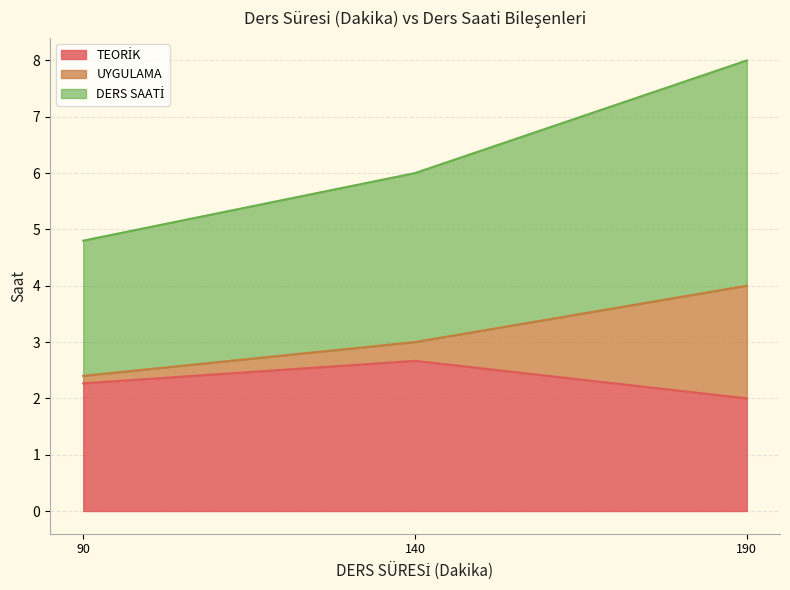

What are all the series names shown in the legend?

TEORİK, UYGULAMA, DERS SAATİ